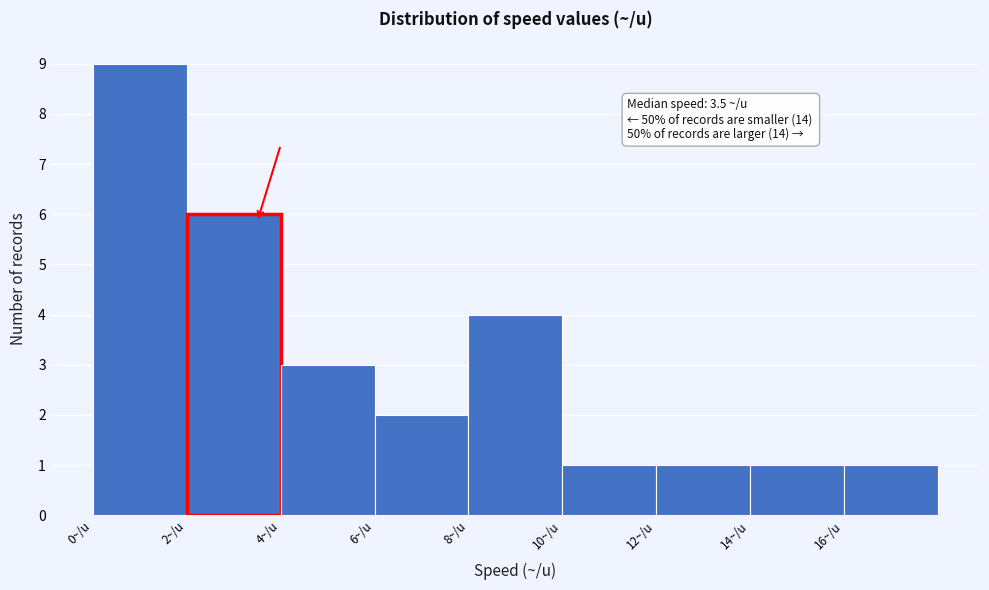

Over which range of the x-axis is the bar tallest?

0 to 2